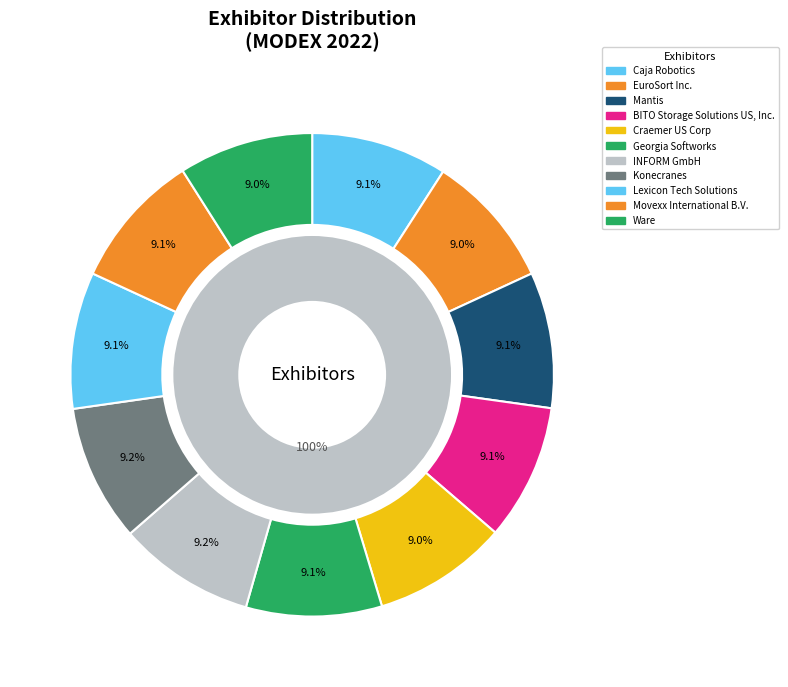

What percentage is the BITO Storage Solutions US, Inc. slice, to the nearest percent?

9%